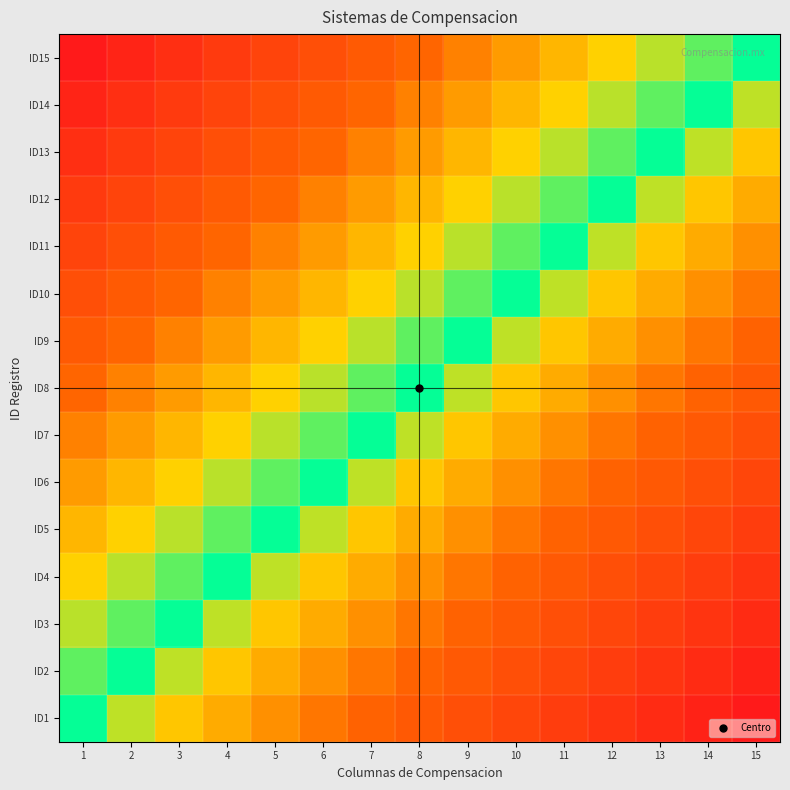

Which has a higher value, 15 or 5?

5